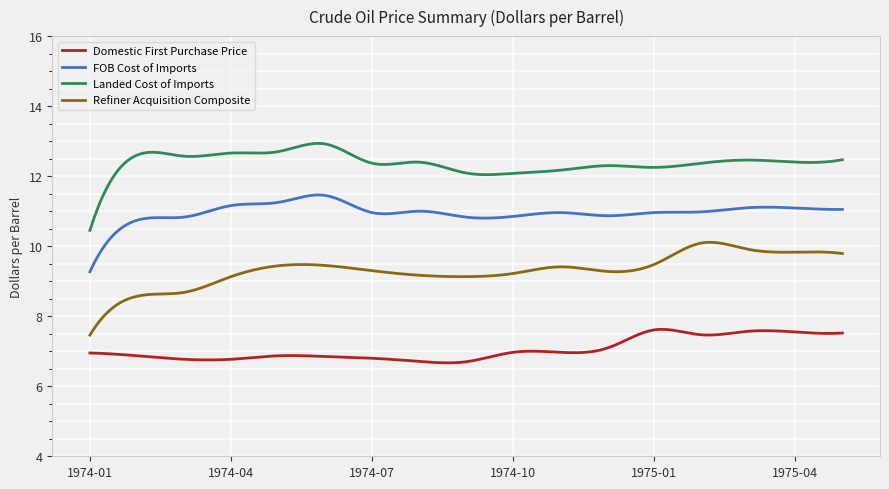

What is the smallest value displayed?

6.7